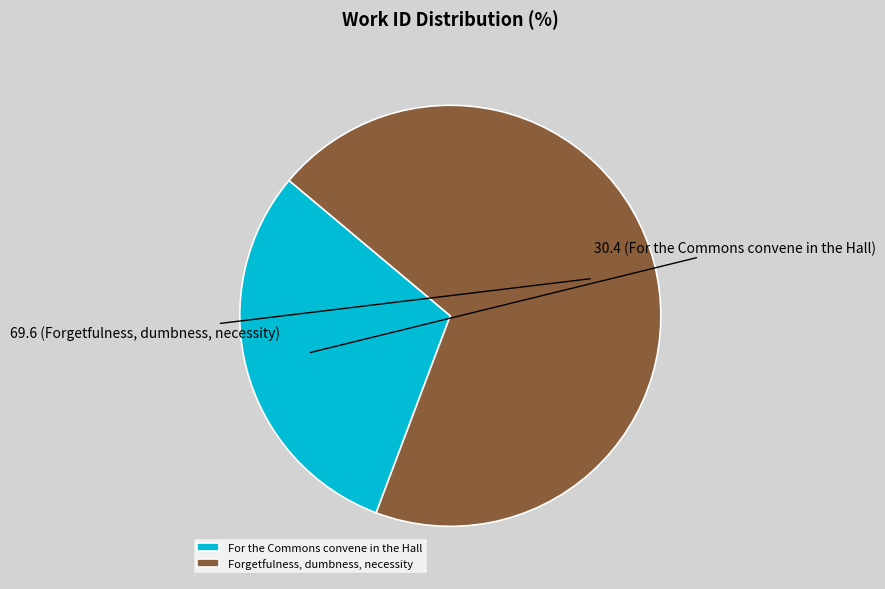

What is the smallest slice in the pie chart?

For the Commons convene in the Hall